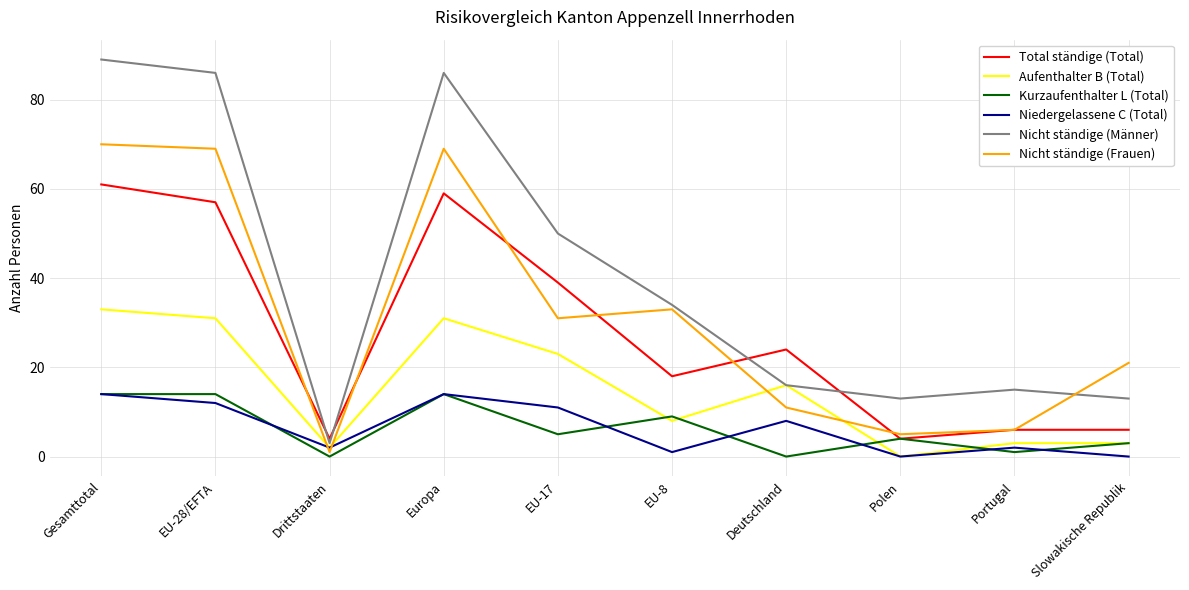

Reading left to right, what are all the values shown in this chart?

Total ständige (Total): Gesamttotal=61	EU-28/EFTA=57	Drittstaaten=4	Europa=59	EU-17=39	EU-8=18	Deutschland=24	Polen=4	Portugal=6	Slowakische Republik=6
Aufenthalter B (Total): Gesamttotal=33	EU-28/EFTA=31	Drittstaaten=2	Europa=31	EU-17=23	EU-8=8	Deutschland=16	Polen=0	Portugal=3	Slowakische Republik=3
Kurzaufenthalter L (Total): Gesamttotal=14	EU-28/EFTA=14	Drittstaaten=0	Europa=14	EU-17=5	EU-8=9	Deutschland=0	Polen=4	Portugal=1	Slowakische Republik=3
Niedergelassene C (Total): Gesamttotal=14	EU-28/EFTA=12	Drittstaaten=2	Europa=14	EU-17=11	EU-8=1	Deutschland=8	Polen=0	Portugal=2	Slowakische Republik=0
Nicht ständige (Männer): Gesamttotal=89	EU-28/EFTA=86	Drittstaaten=3	Europa=86	EU-17=50	EU-8=34	Deutschland=16	Polen=13	Portugal=15	Slowakische Republik=13
Nicht ständige (Frauen): Gesamttotal=70	EU-28/EFTA=69	Drittstaaten=1	Europa=69	EU-17=31	EU-8=33	Deutschland=11	Polen=5	Portugal=6	Slowakische Republik=21